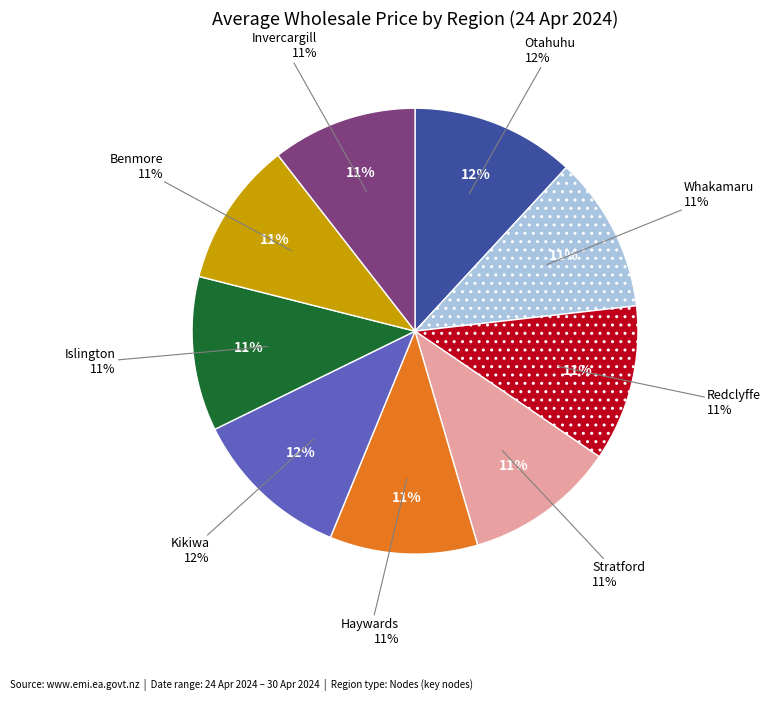

What percentage is the Invercargill slice, to the nearest percent?

11%